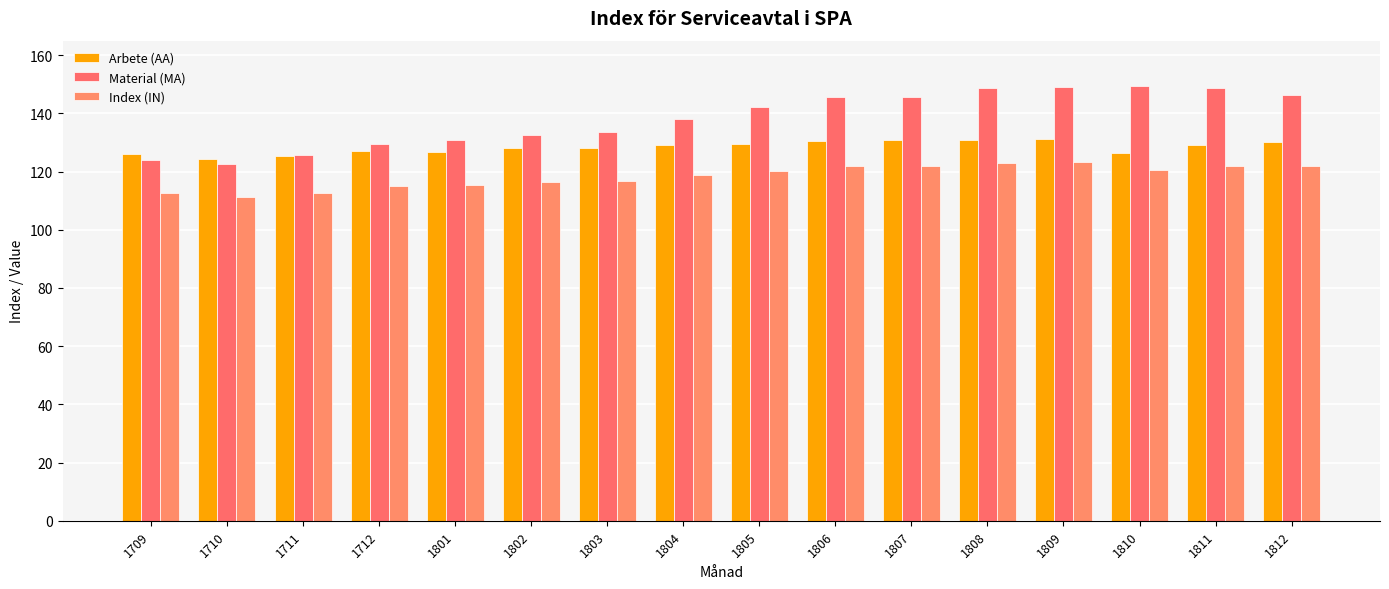

Which series has the largest total across all categories?

Material (MA)